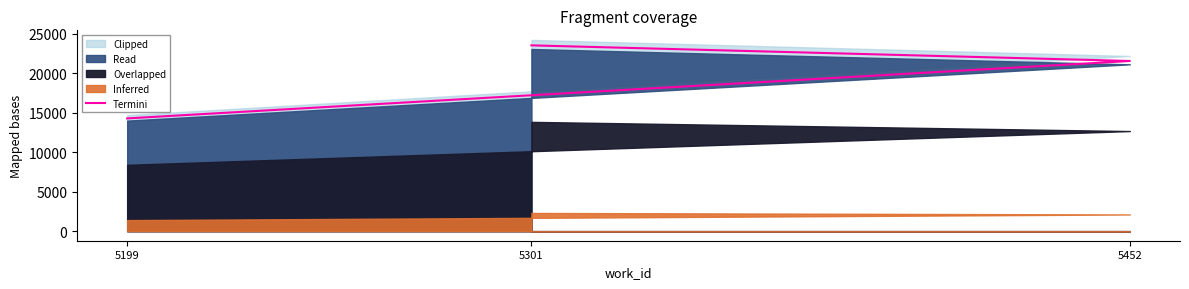

Is it true that the value at 5301 is 23512.0?

True